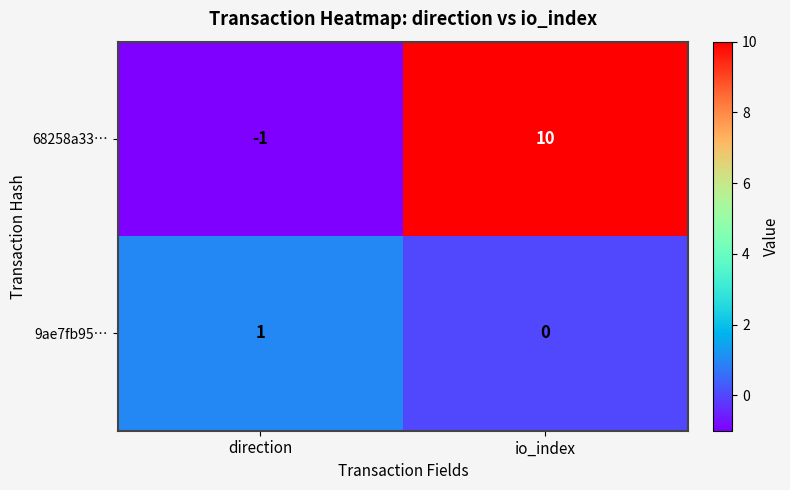

Which series has the largest range (max minus min)?

68258a33…